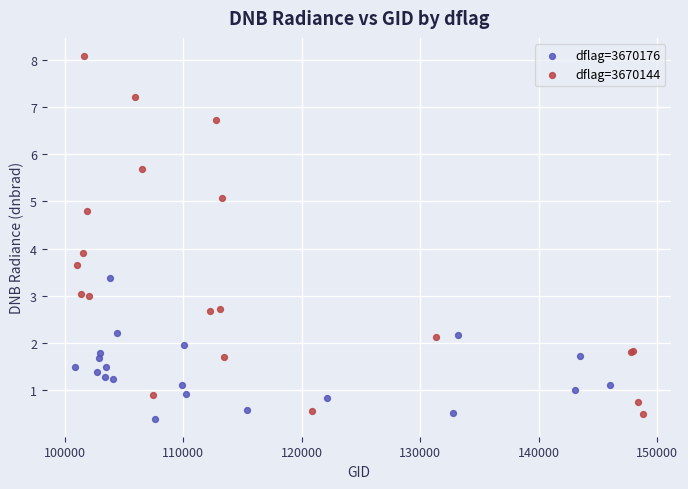

Which series contains the highest Y value?

dflag=3670144